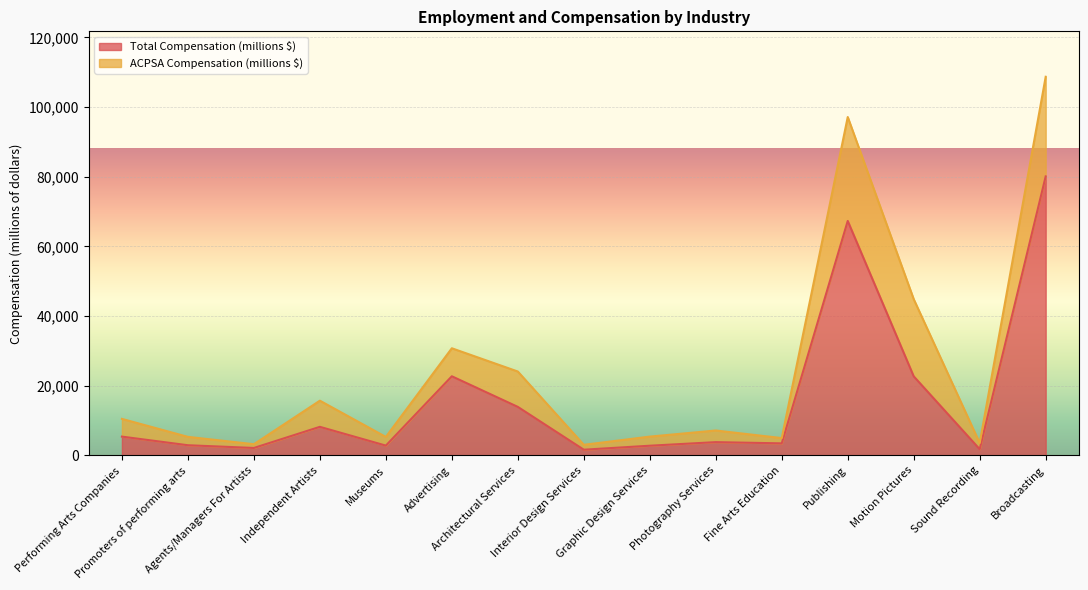

How many lines are shown in the chart?

2